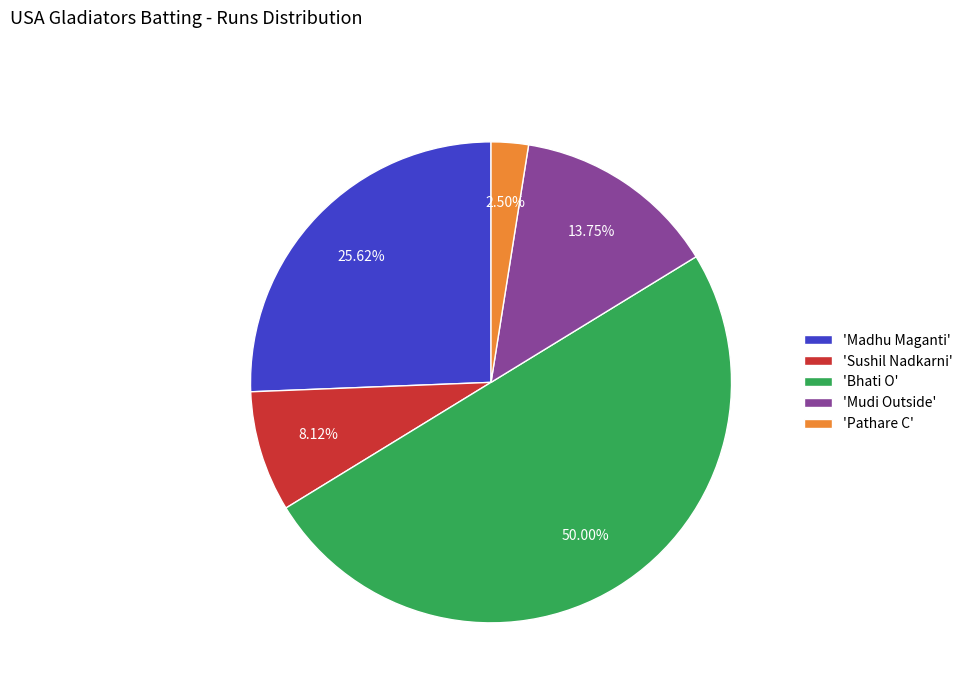

What is the ratio of the value at 'Mudi Outside' to the value at 'Pathare C'?

5.5